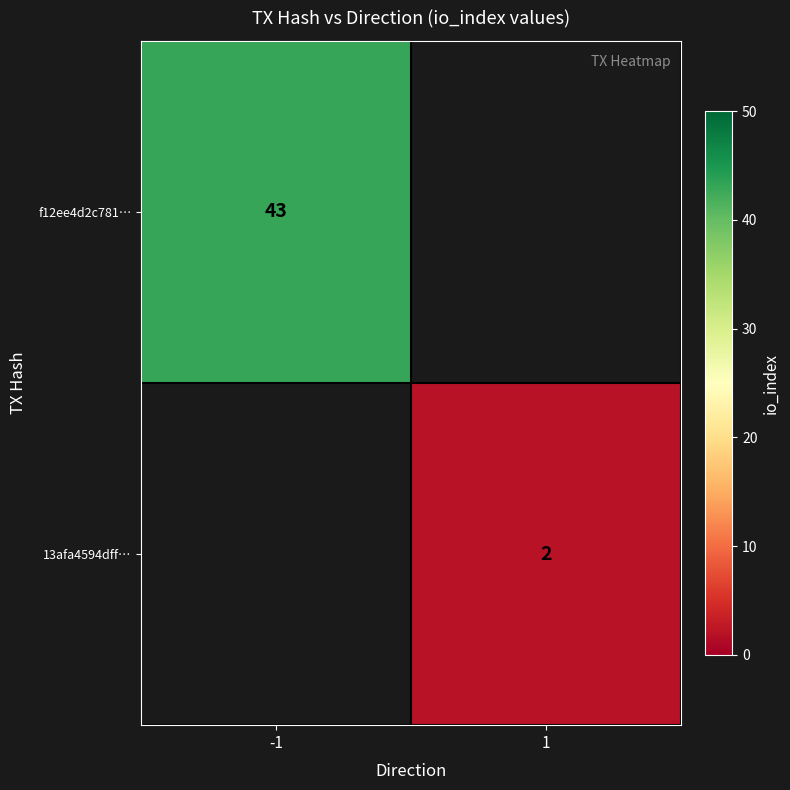

What is the minimum value shown in the chart?

2.0